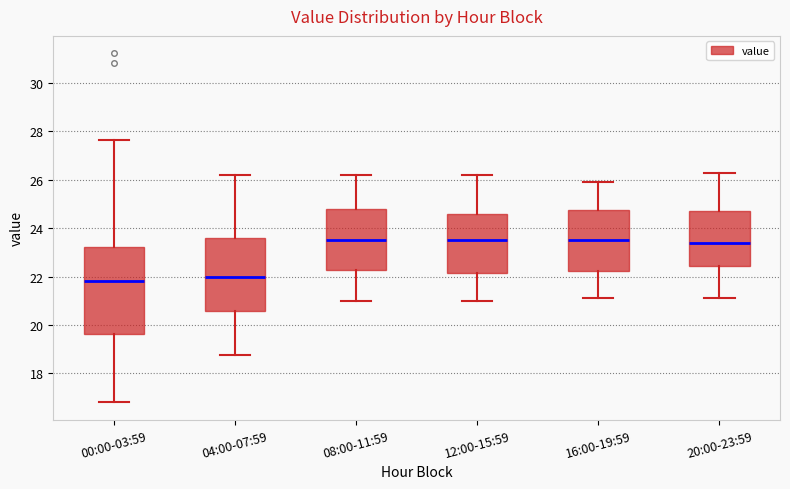

Reading left to right, transcribe this box plot: for each box, give where its median line is, the range the box spans, and where its two whiskers end, as read against the y-axis. The values are not printed on the chart, so give them approximately, as read against the axis.

00:00-03:59: median 21.8, box 19.6 to 23.2, whiskers 16.8 to 27.6
04:00-07:59: median 22.0, box 20.6 to 23.6, whiskers 18.8 to 26.2
08:00-11:59: median 23.6, box 22.2 to 24.8, whiskers 21.0 to 26.2
12:00-15:59: median 23.6, box 22.2 to 24.6, whiskers 21.0 to 26.2
16:00-19:59: median 23.6, box 22.2 to 24.8, whiskers 21.2 to 26.0
20:00-23:59: median 23.4, box 22.4 to 24.8, whiskers 21.2 to 26.4